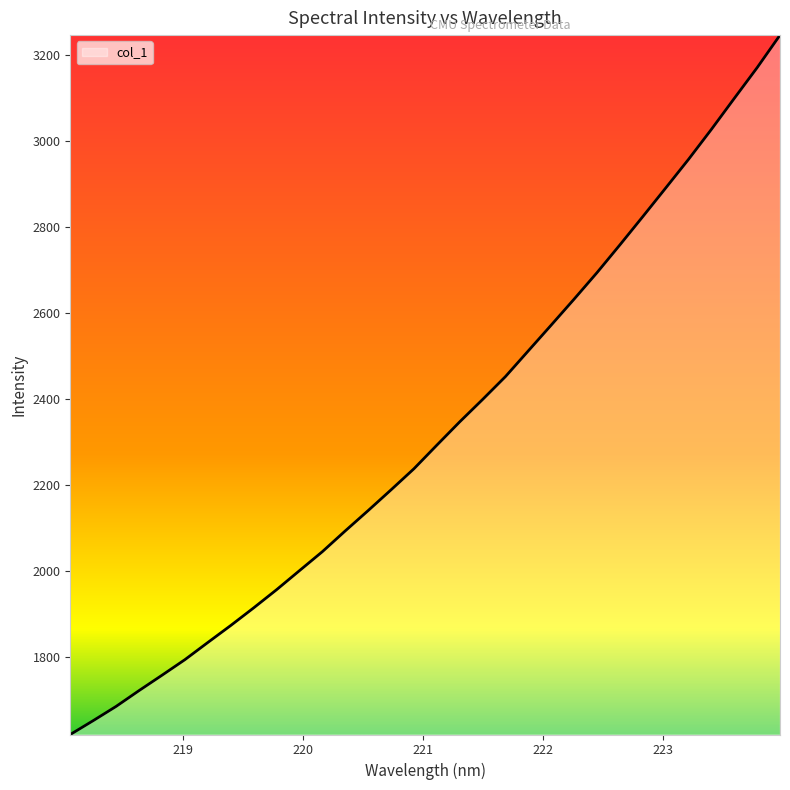

What is the difference between the maximum and minimum values?

1624.5